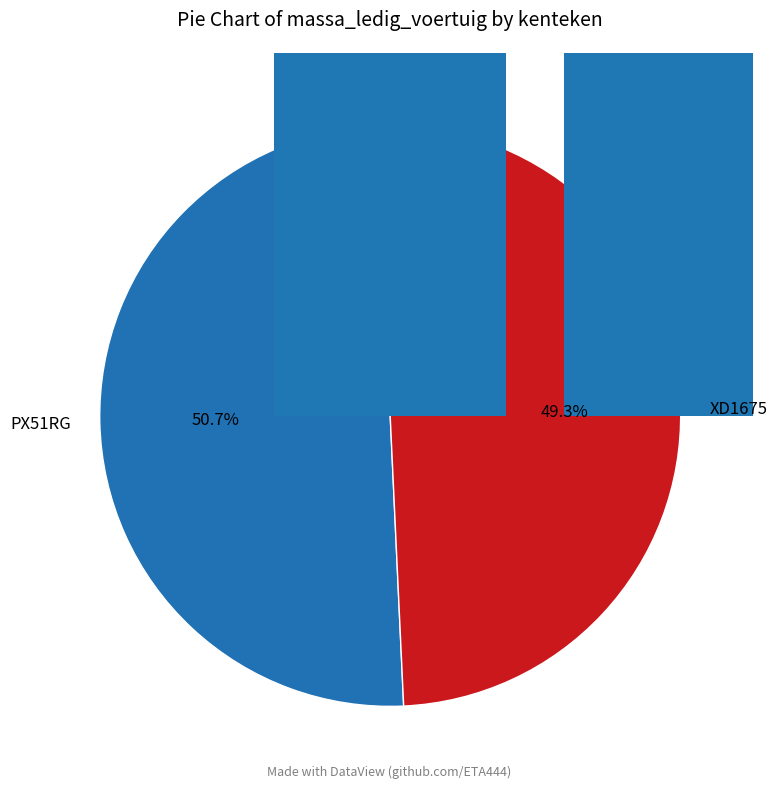

To the nearest percent, what percentage of the pie is PX51RG?

51%